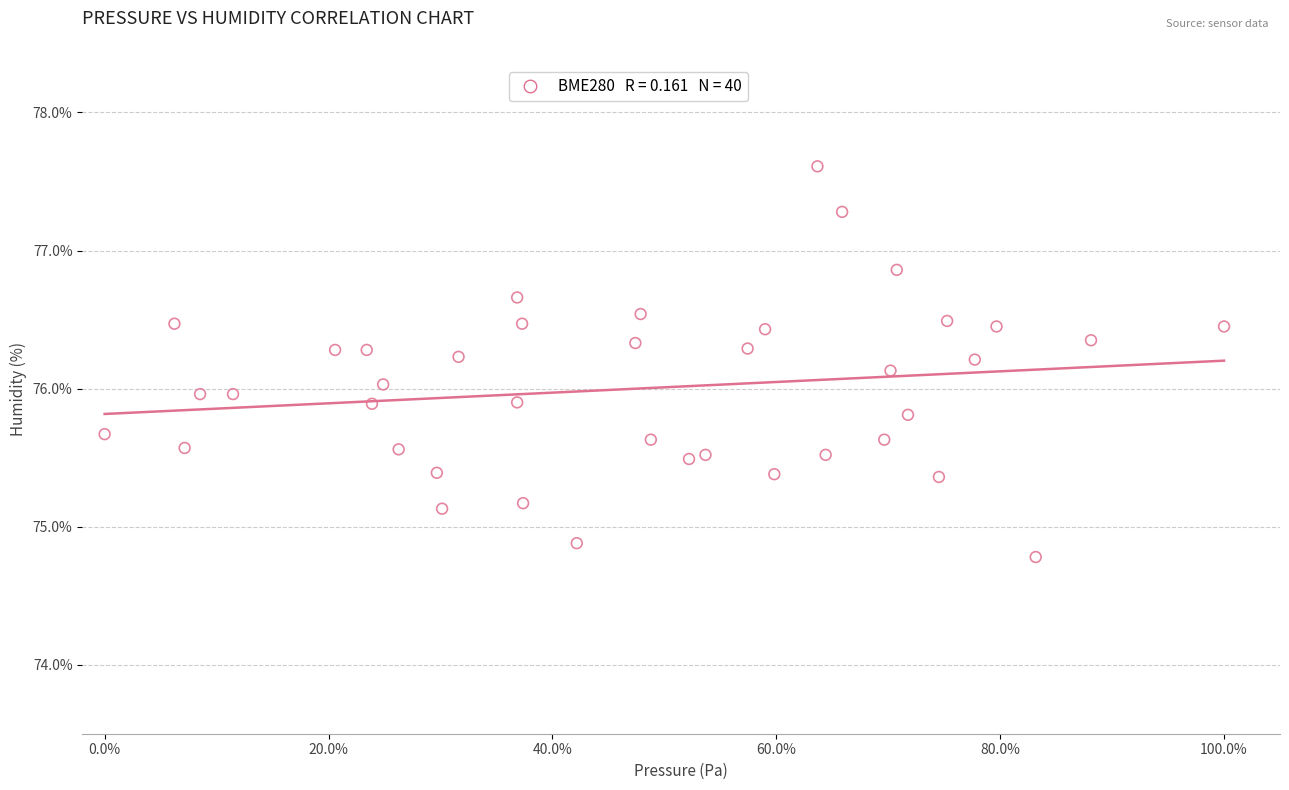

What is the range of X values (max minus min)?

1.0